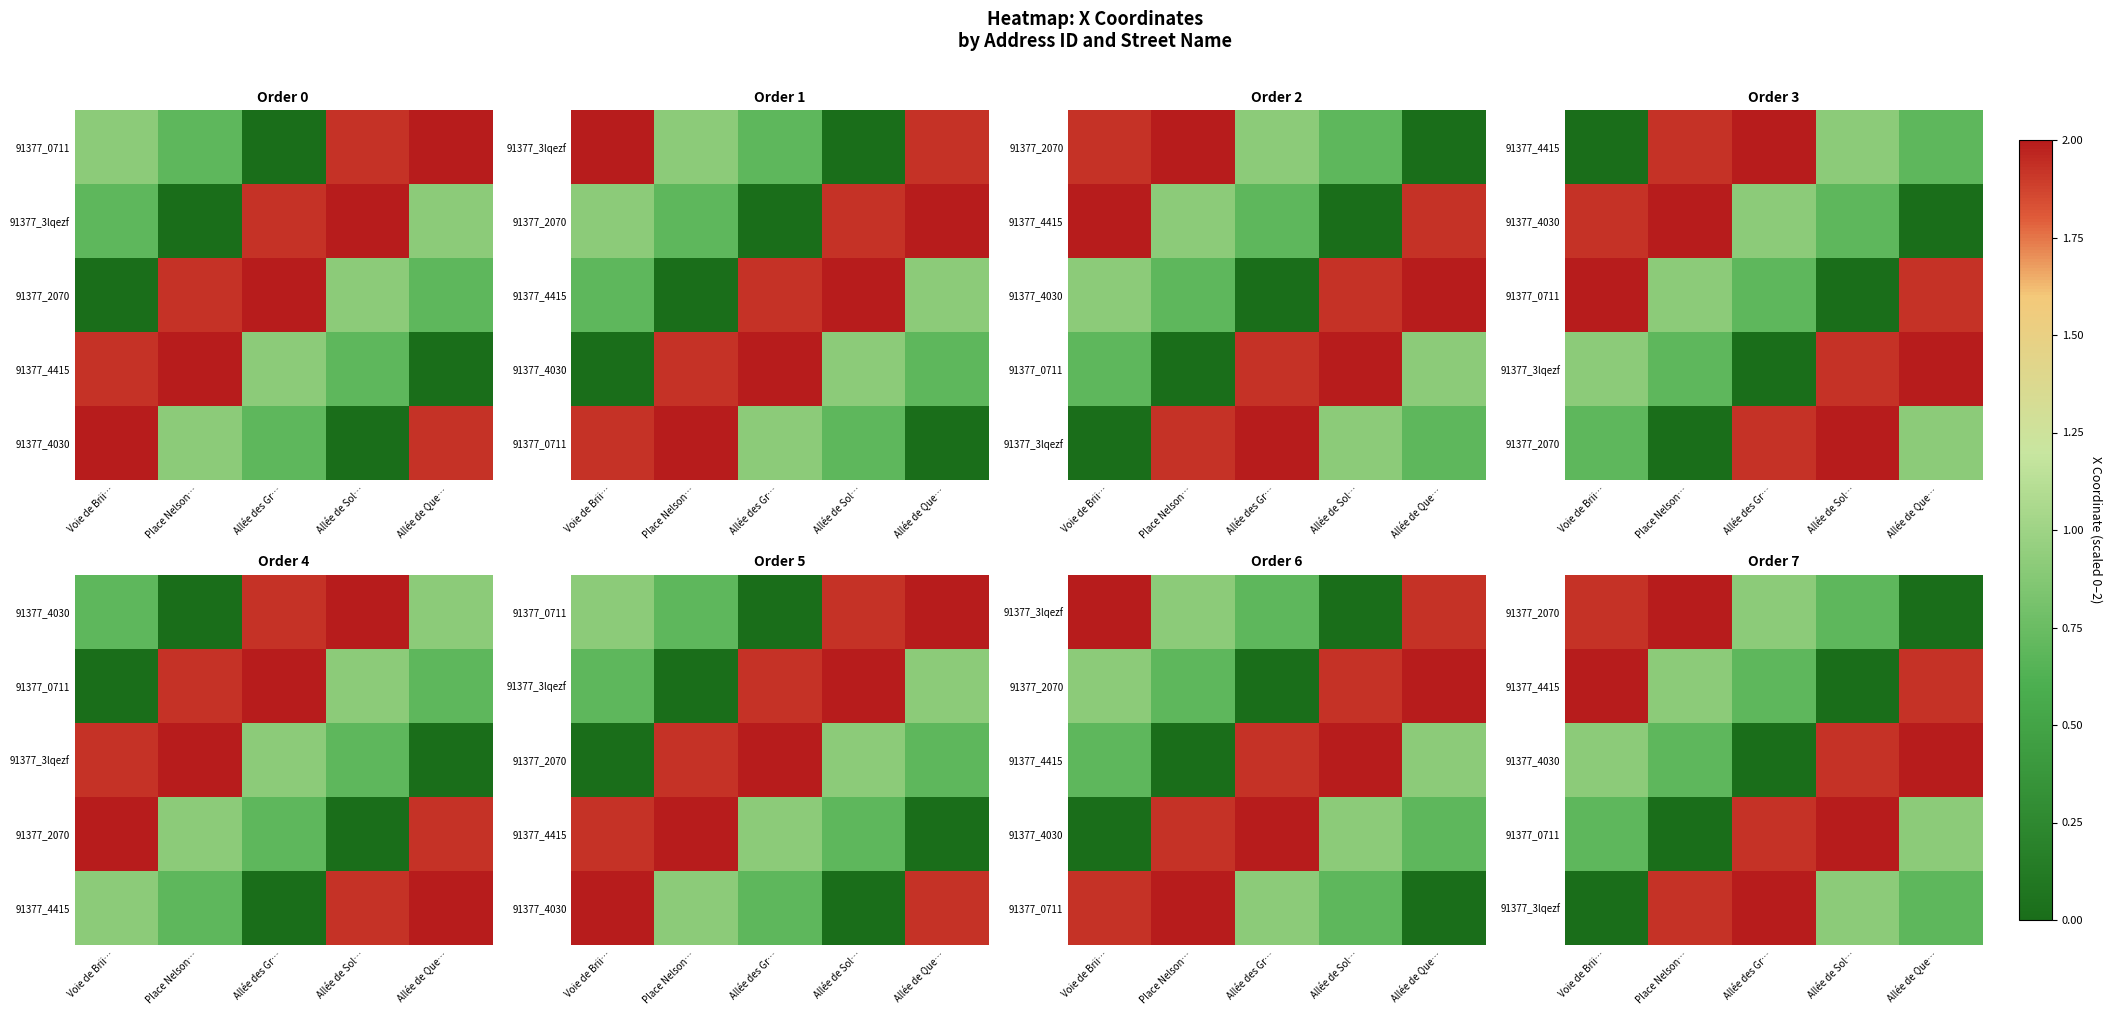

Rank the series by their maximum value, from highest to lowest.

91377_2070, 91377_4415, 91377_4030, 91377_0711, 91377_3lqezf